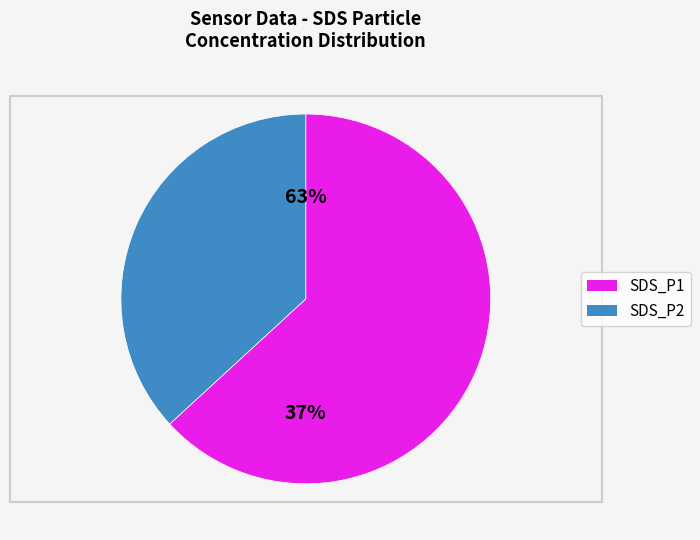

Rank the series by their average value, from highest to lowest.

SDS_P1, SDS_P2